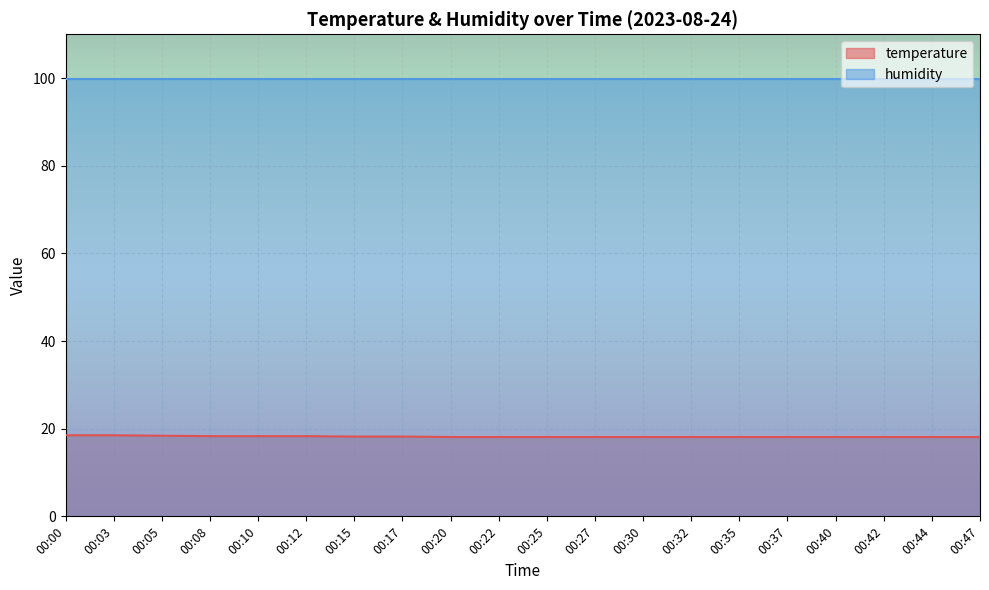

How many distinct data groups are displayed?

2